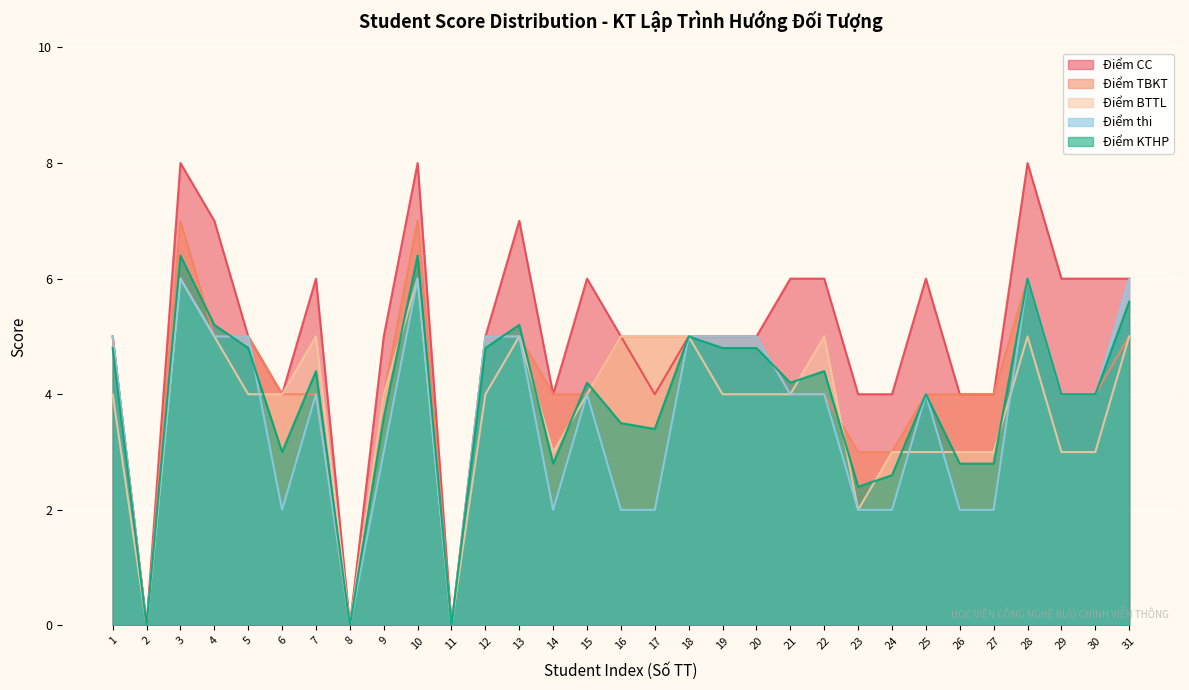

Count the Điểm BTTL values in the range 3 to 5.

25